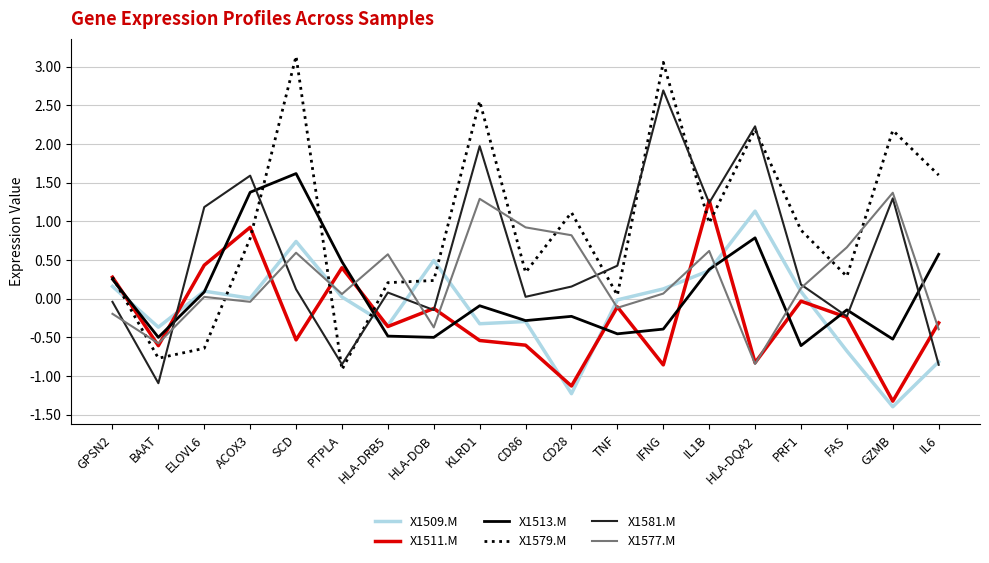

True or false: X1579.M and X1511.M intersect in this chart.

True